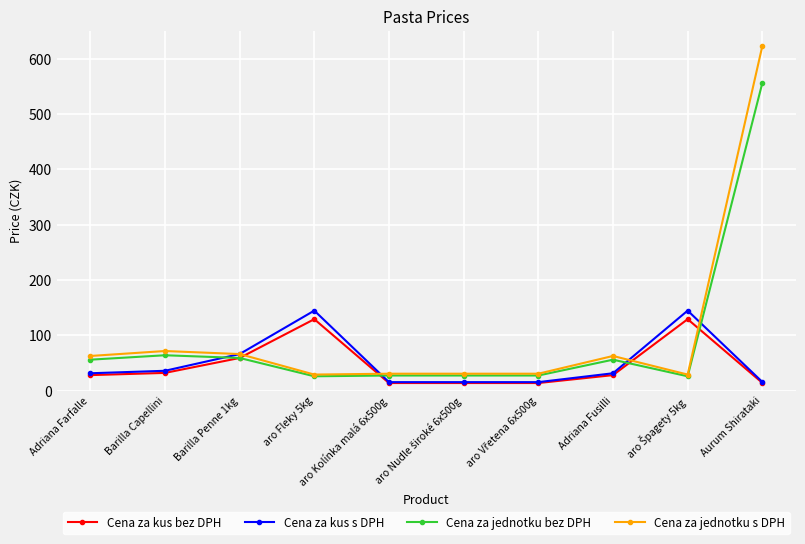

Which series ends up on top after the final intersection of Cena za jednotku s DPH and Cena za kus bez DPH?

Cena za jednotku s DPH